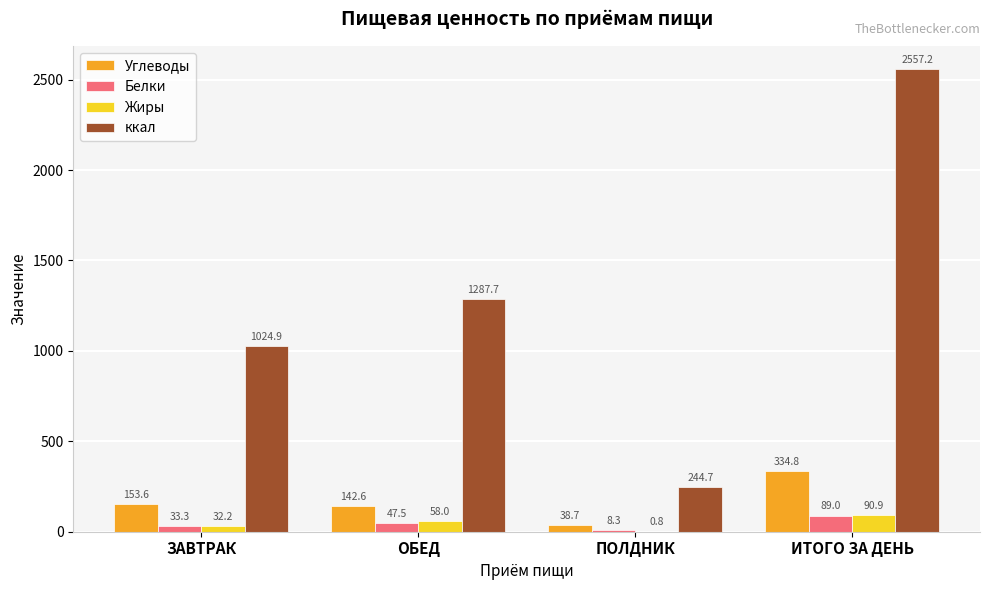

Reading left to right, extract all data points from this chart.

Углеводы: 153.6	142.6	38.7	334.8
Белки: 33.3	47.5	8.3	89.0
Жиры: 32.2	58.0	0.8	90.9
ккал: 1024.9	1287.7	244.7	2557.2